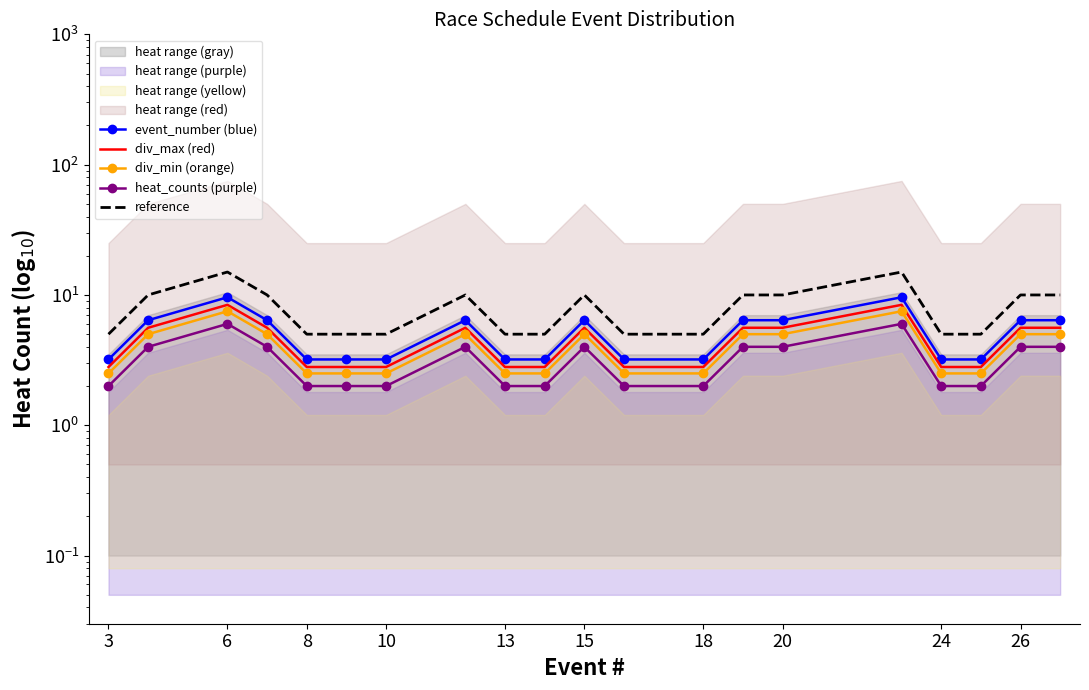

How many data points in div_max (red) are above 5?

10